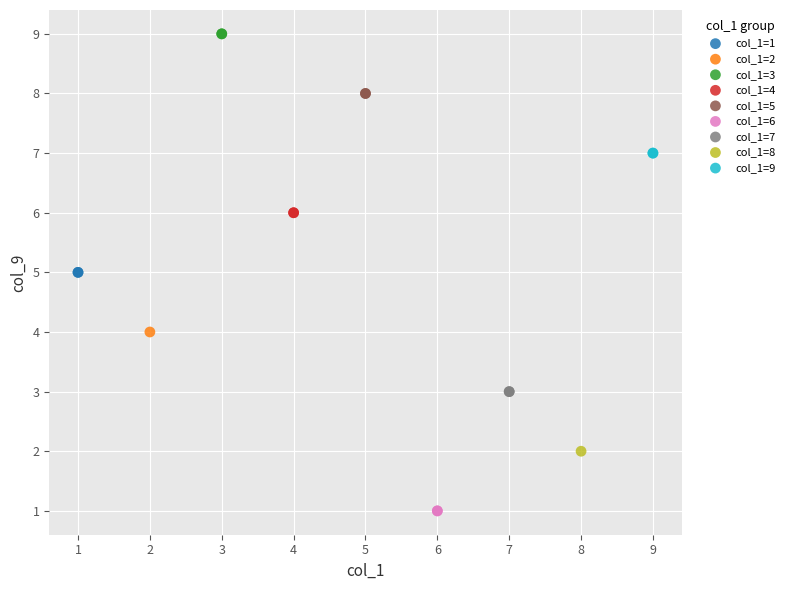

What are all the series names shown in the legend?

col_1=1, col_1=2, col_1=3, col_1=4, col_1=5, col_1=6, col_1=7, col_1=8, col_1=9